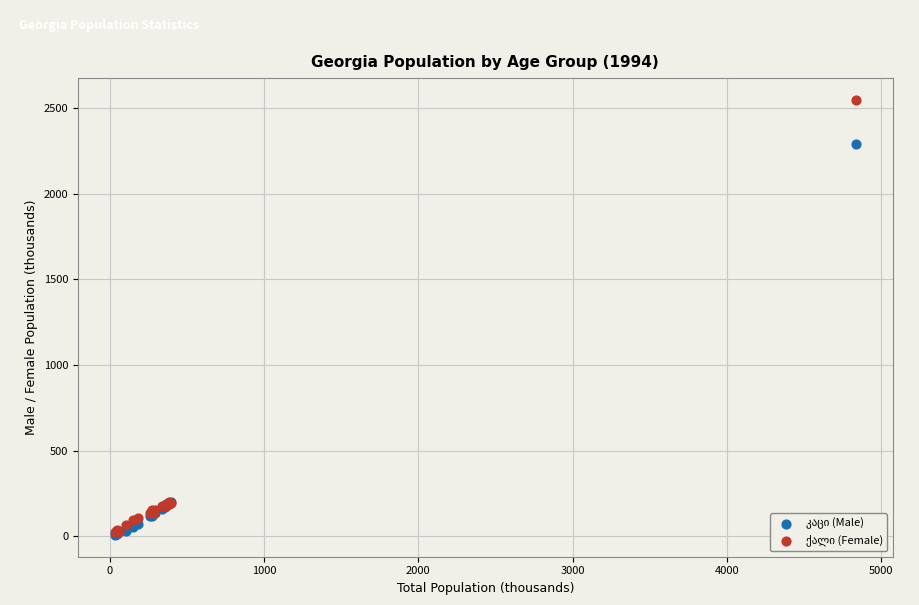

Across all series, what Y value is closest to 1277?

2289.2